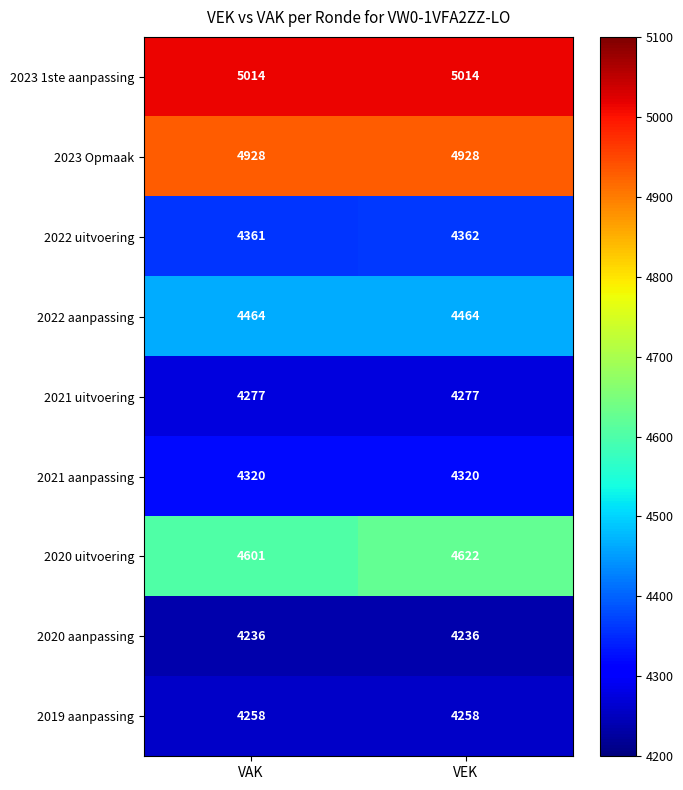

What is the minimum value shown in the chart?

4236